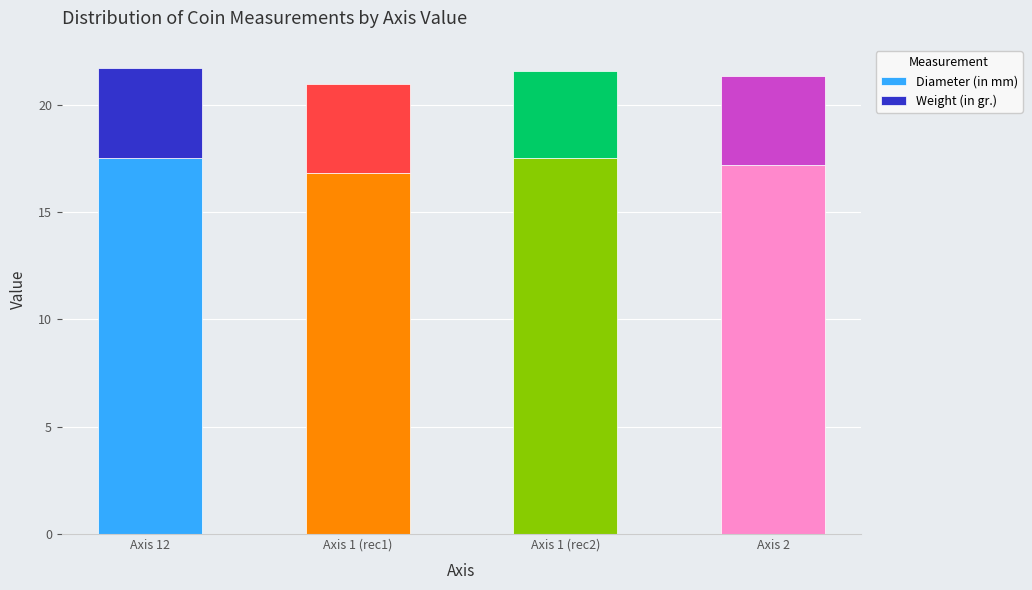

What is the lowest value of the Diameter (in mm) series?

16.8